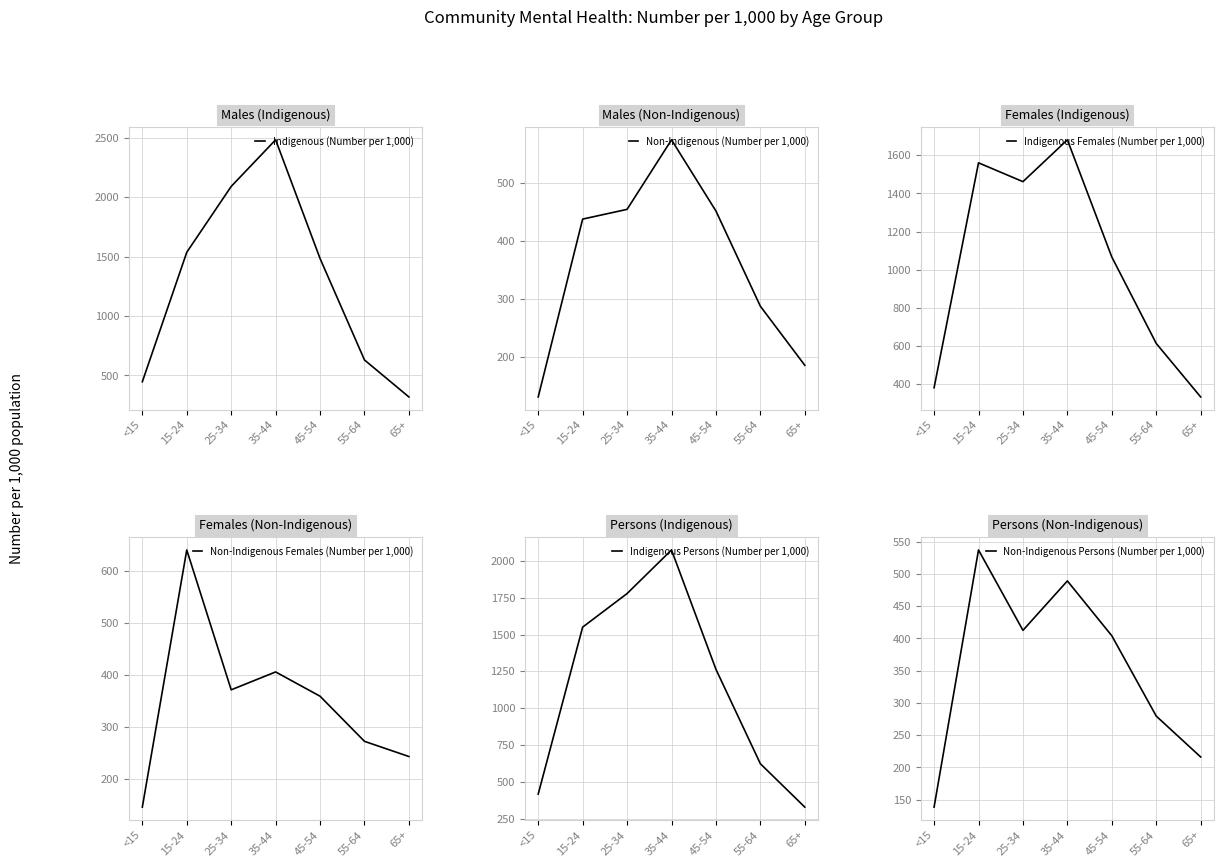

Is it true that Indigenous Females (Number per 1,000) equals 85.8 at <15?

False